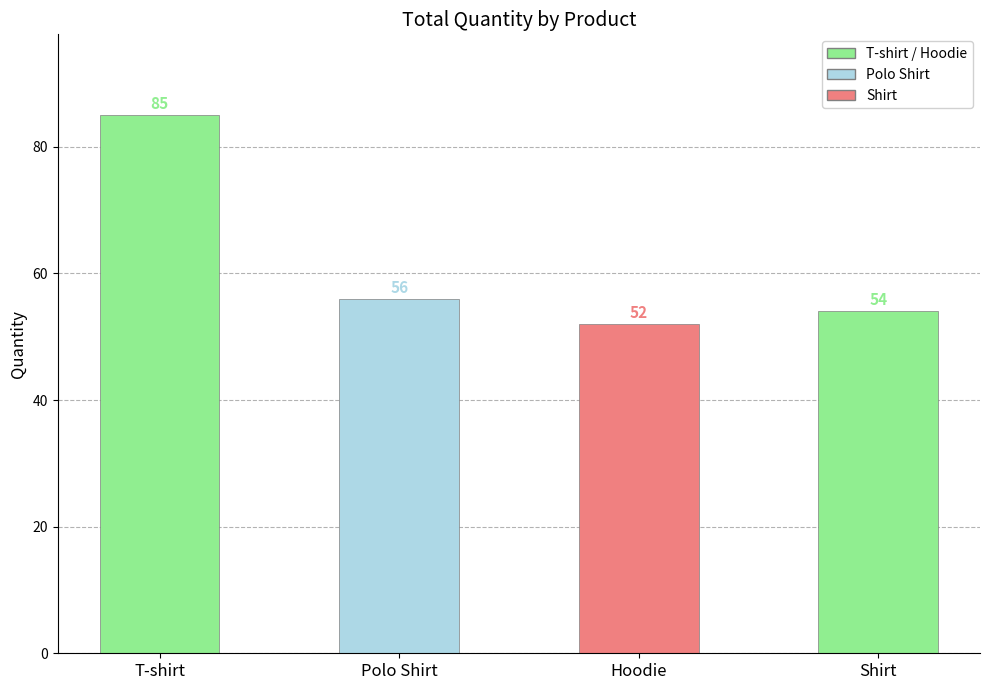

Rank the categories by value from lowest to highest.

Hoodie, Shirt, Polo Shirt, T-shirt